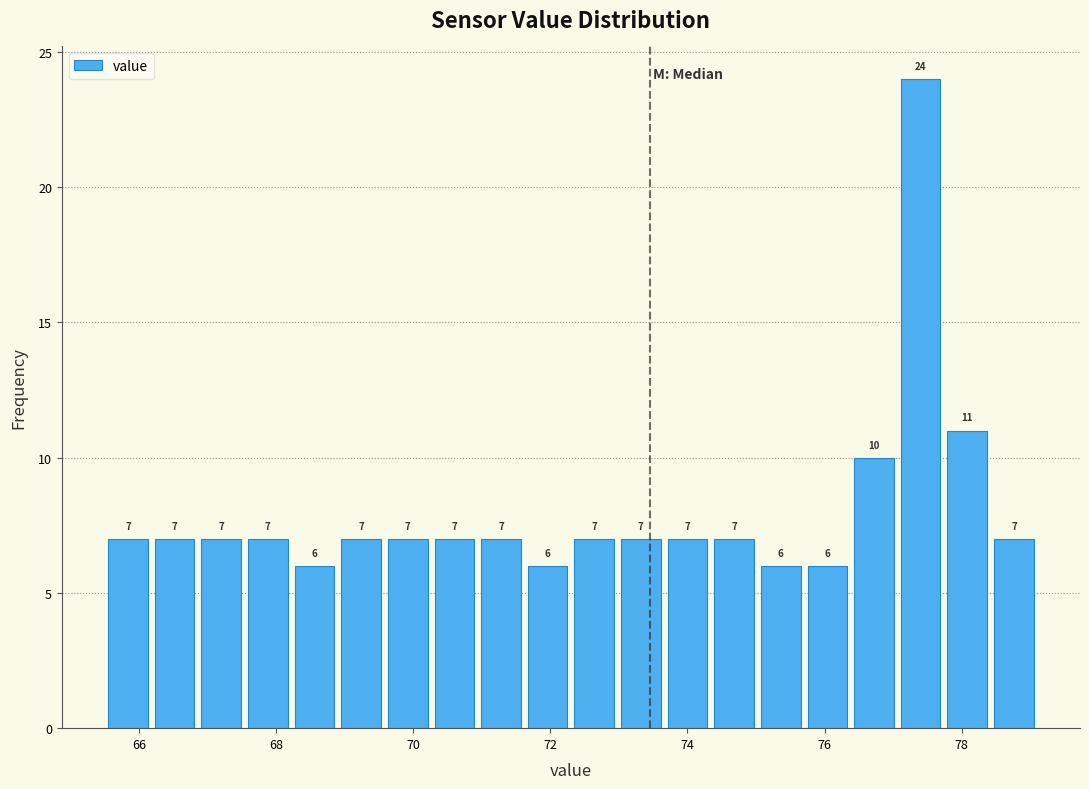

Read against the x-axis, roughly where is the centre of the tallest bar?

77.4